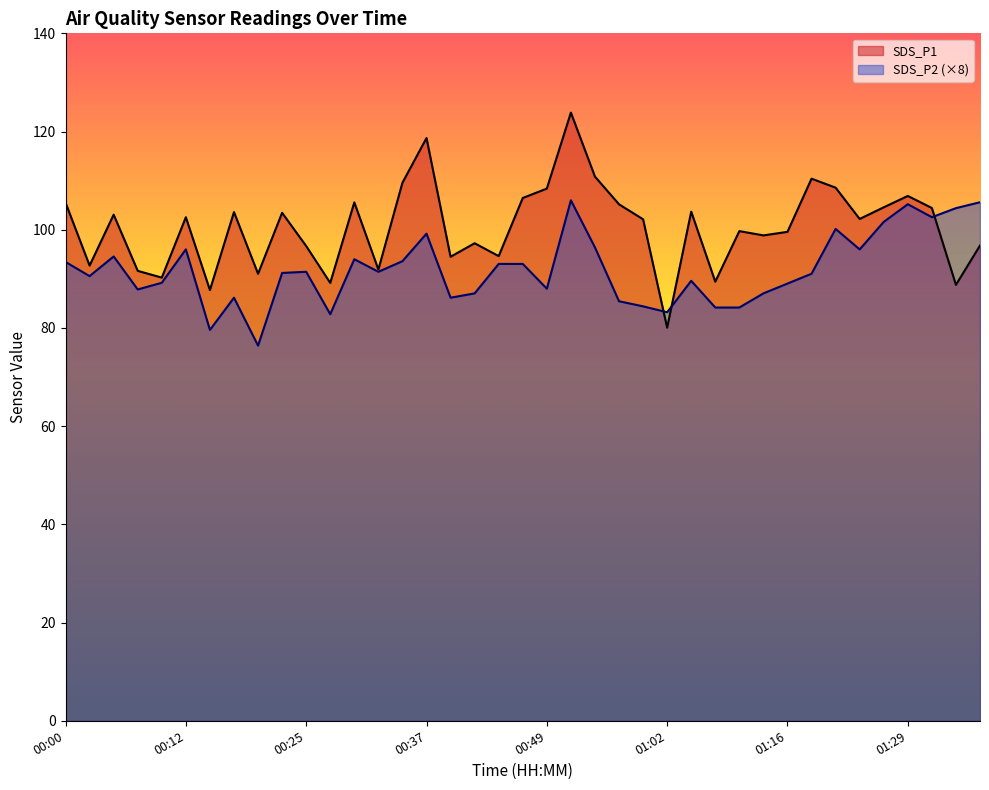

At which category does SDS_P2 reach its first local peak?

00:05